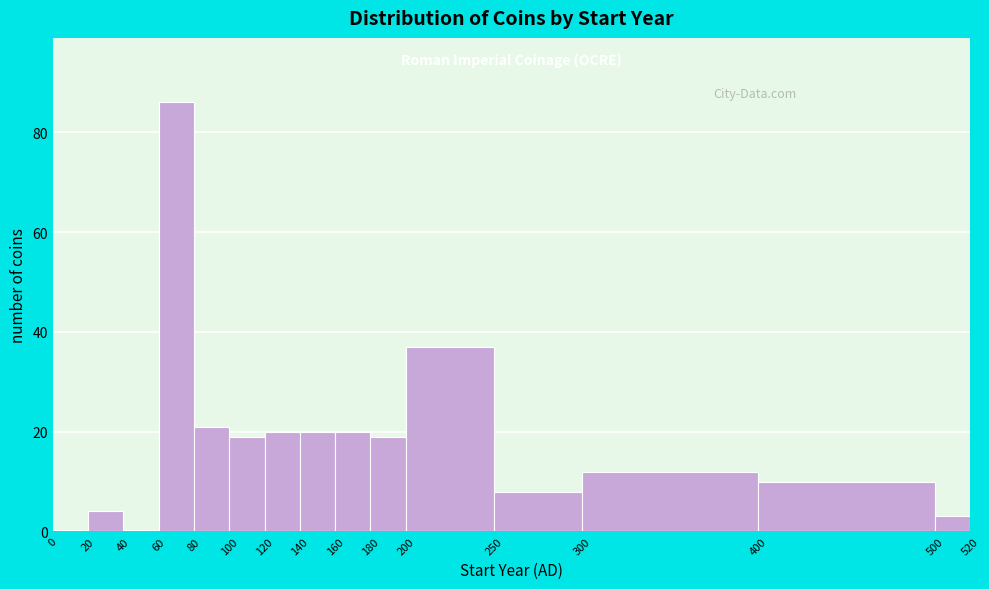

What is the height of the bar covering 20 to 40 on the x-axis? The values are not printed on the chart, so give them approximately, as read against the axis.

4